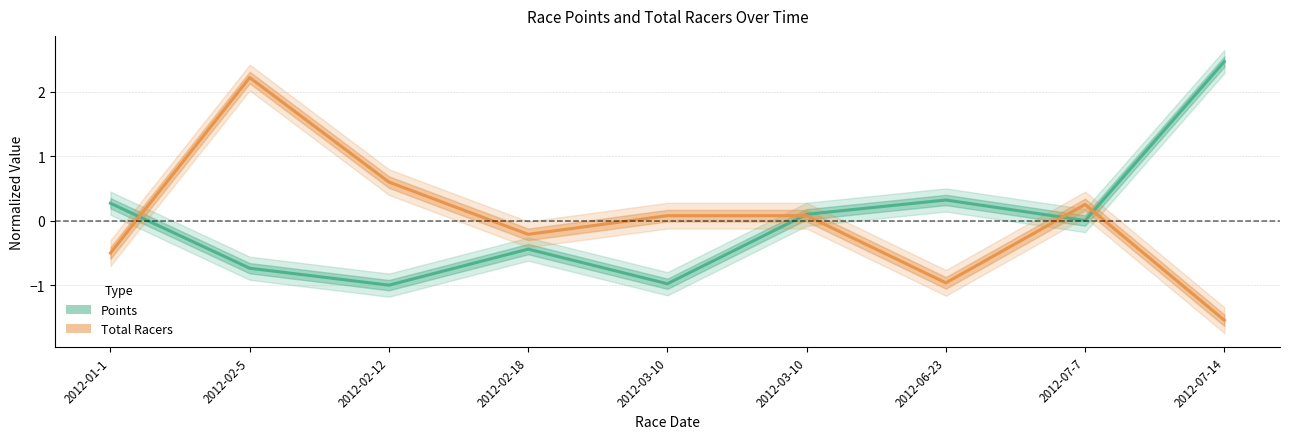

How many values in Points are above zero?

5